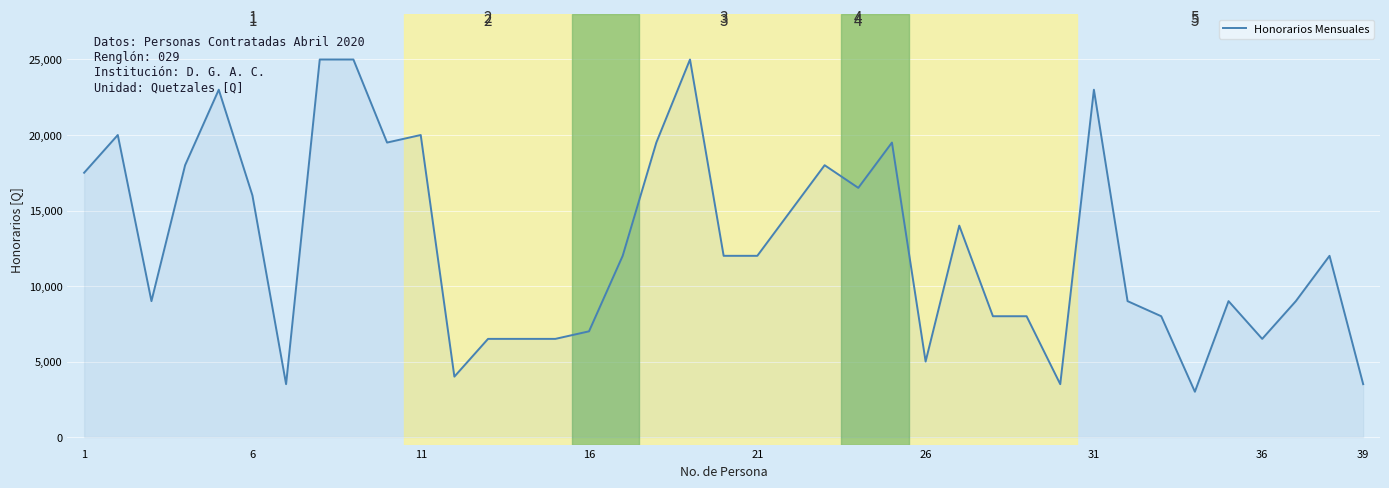

How many lines are shown in the chart?

1